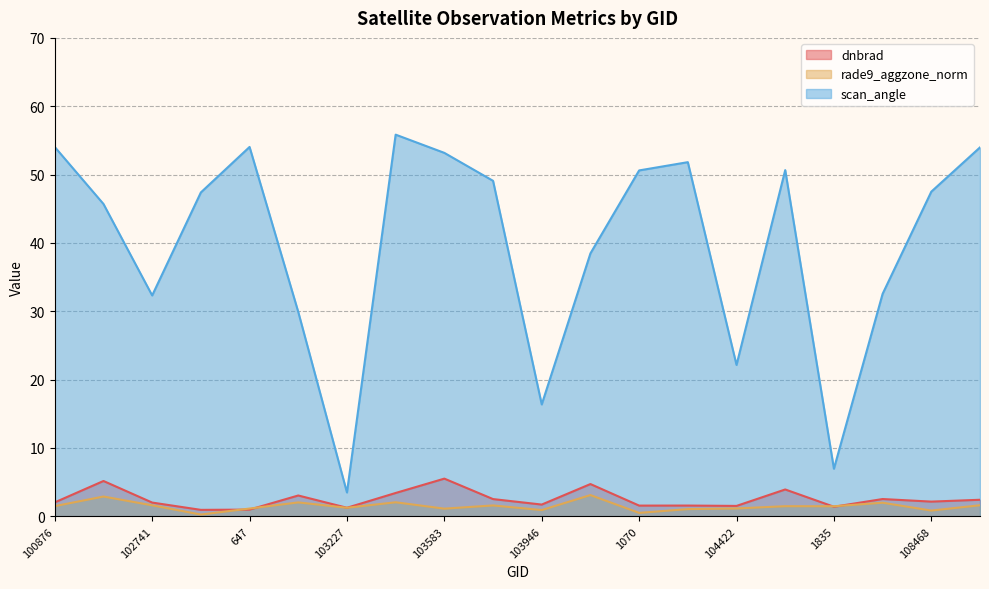

True or false: rade9_aggzone_norm and scan_angle cross at least once.

False